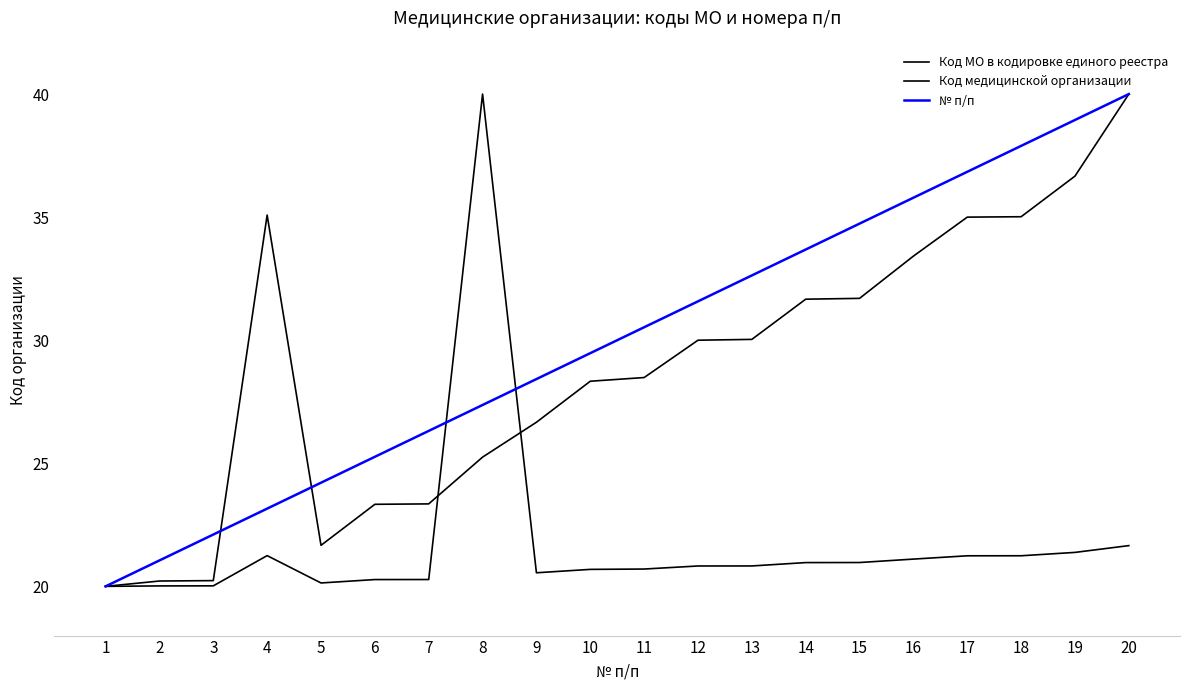

Read the Код медицинской организации value at 1.

20.0